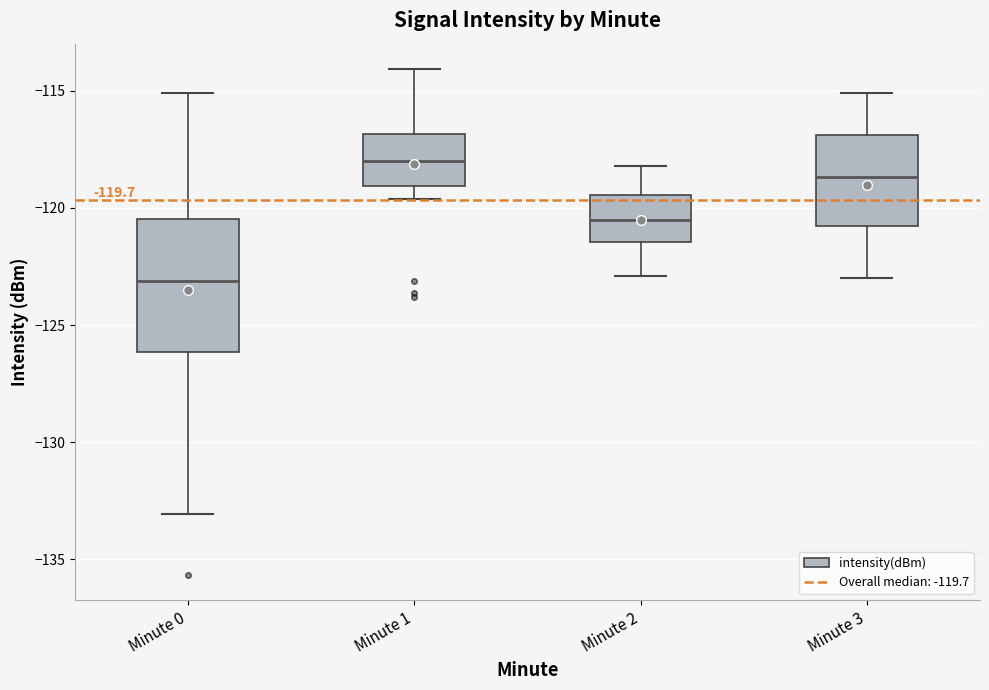

Which box is the tallest, from its lower edge to its upper edge?

Minute 0